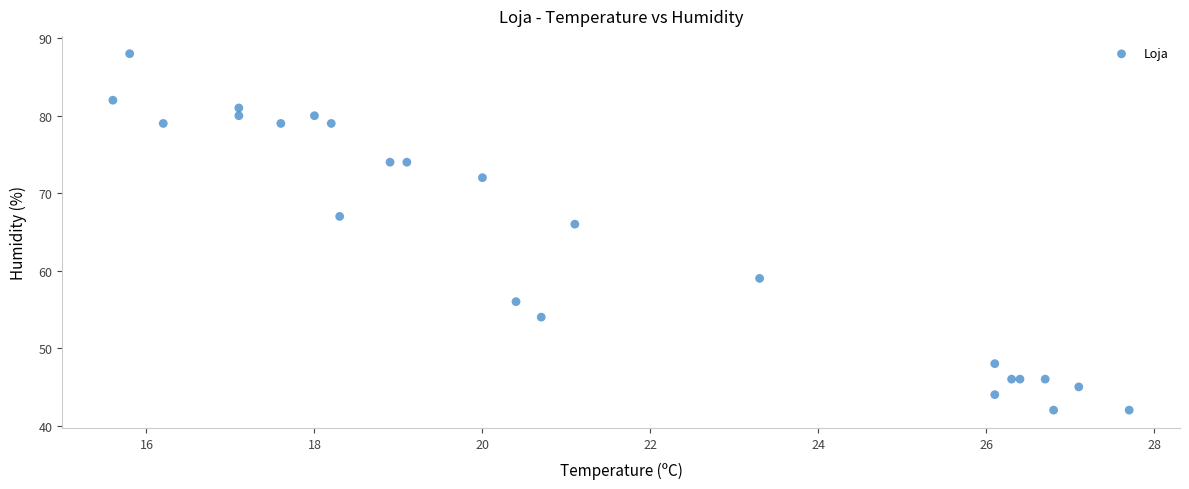

What Y value in the scatter plot is closest to 65?

66